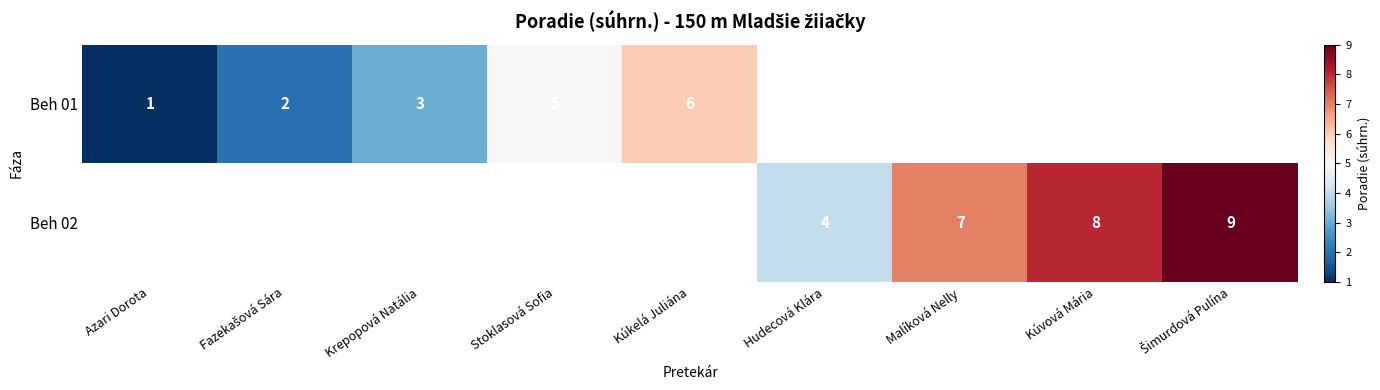

The Beh 02 series shows 3 at Malíková Nelly. True or false?

False